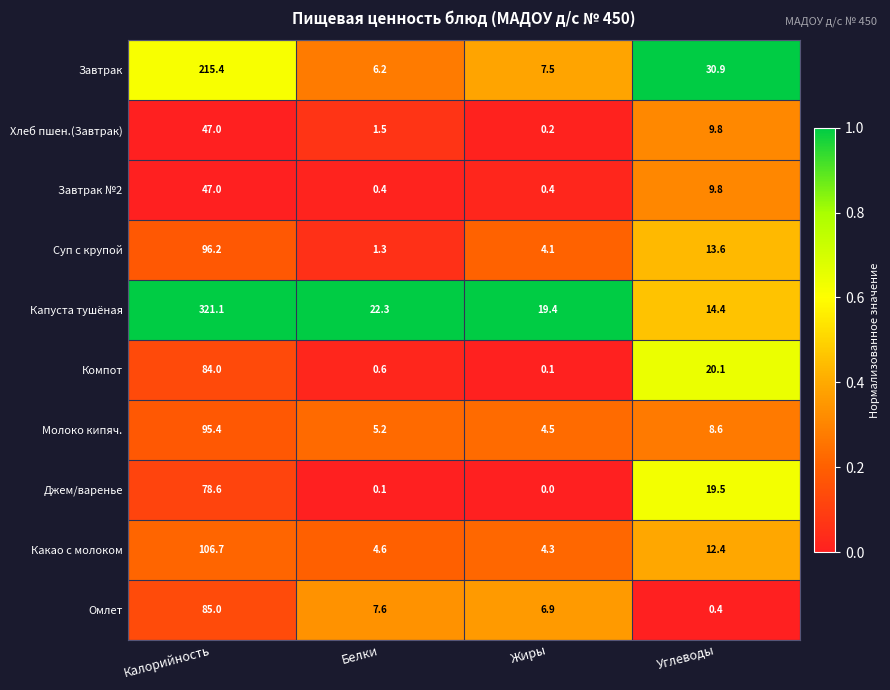

Where is Хлеб пшен.(Завтрак) nearest to the value 23?

Углеводы